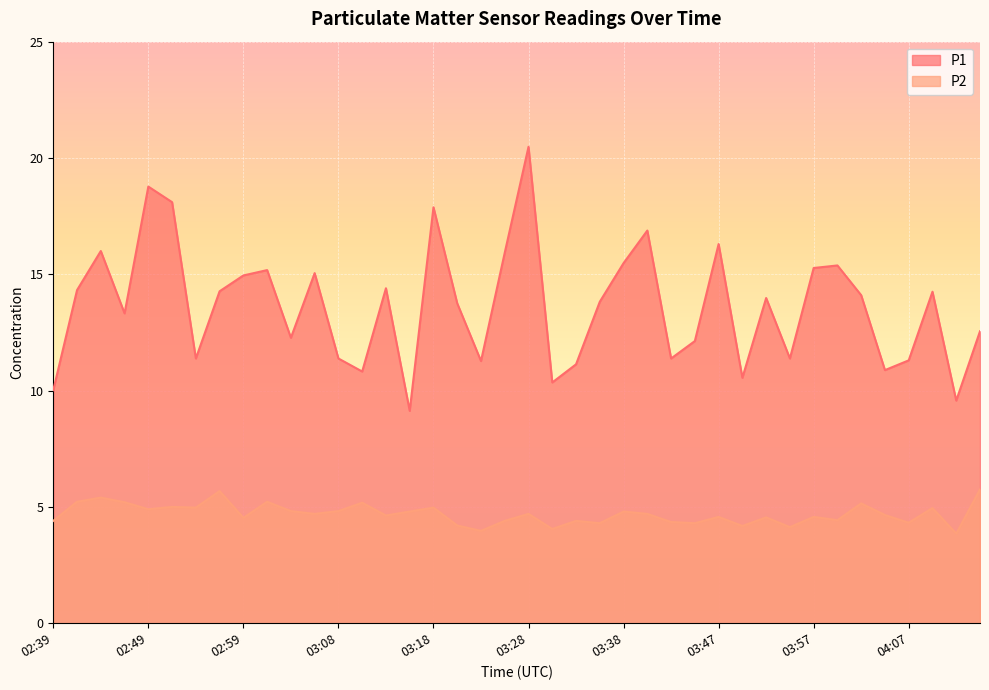

Which has a higher value, 02:47 or 03:52?

03:52